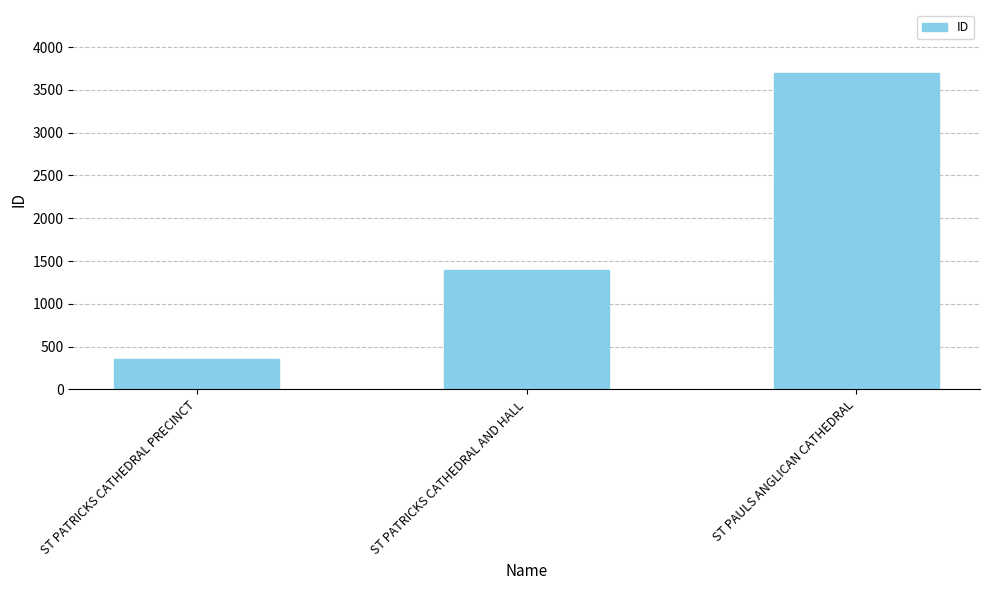

How many values are below 1399?

1